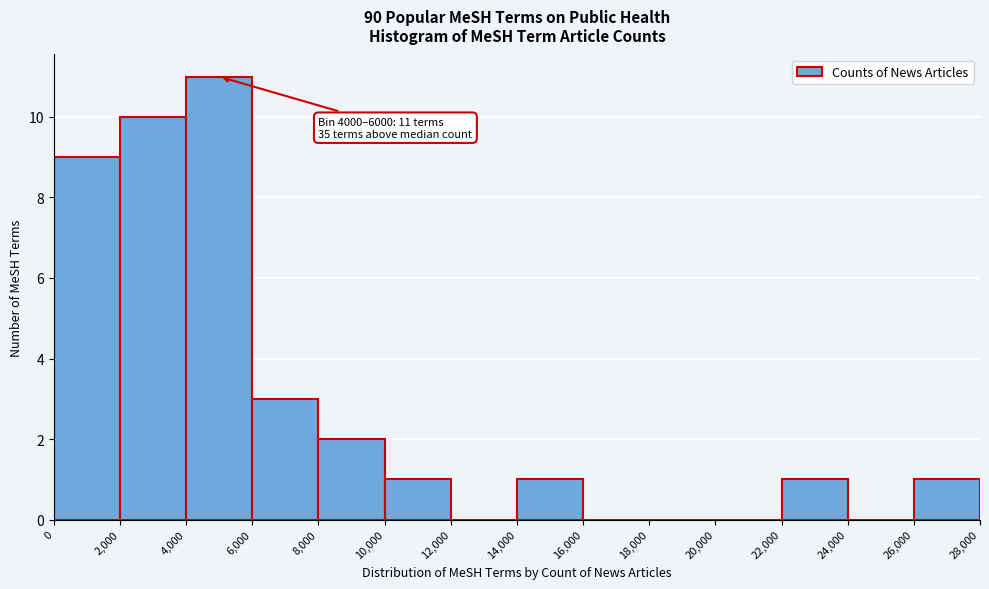

Which range on the x-axis has the tallest bar?

4,000 to 6,000